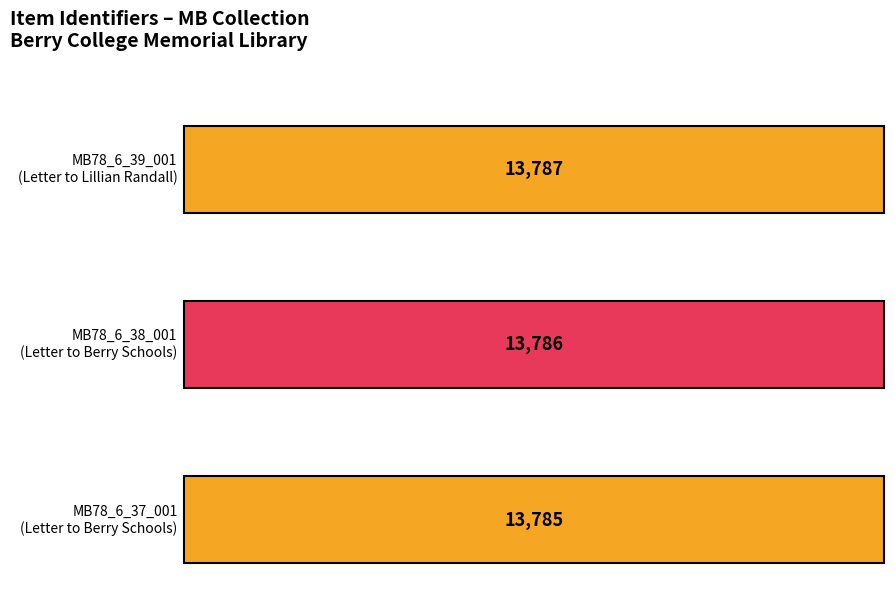

What is the difference between the maximum and minimum values?

2